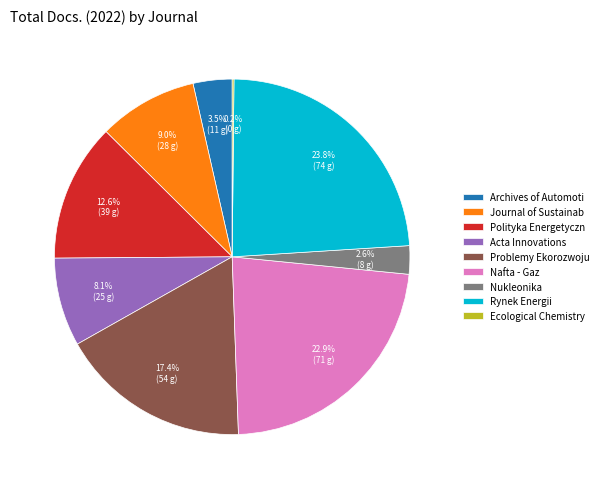

Is Journal of Sustainab the majority of the pie?

No